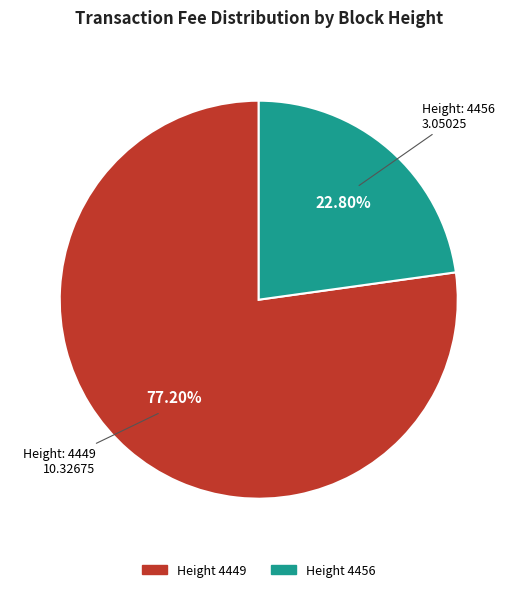

What is the largest slice in the pie chart?

Height 4449